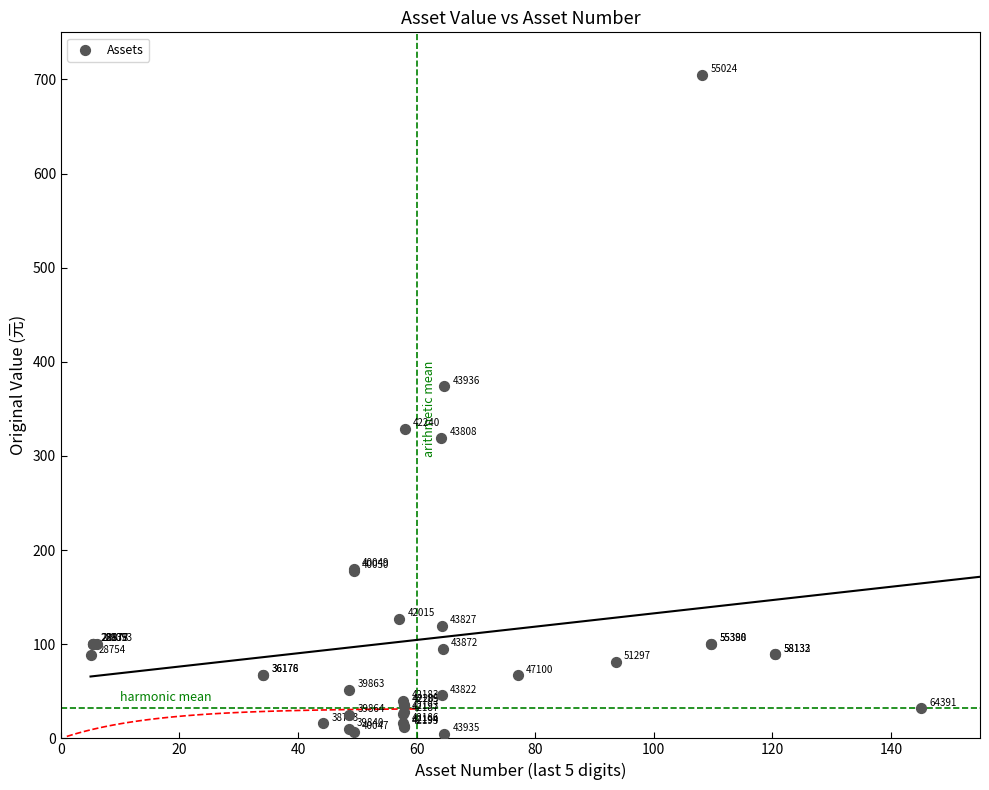

What Y value in the scatter plot is closest to 355?

373.8